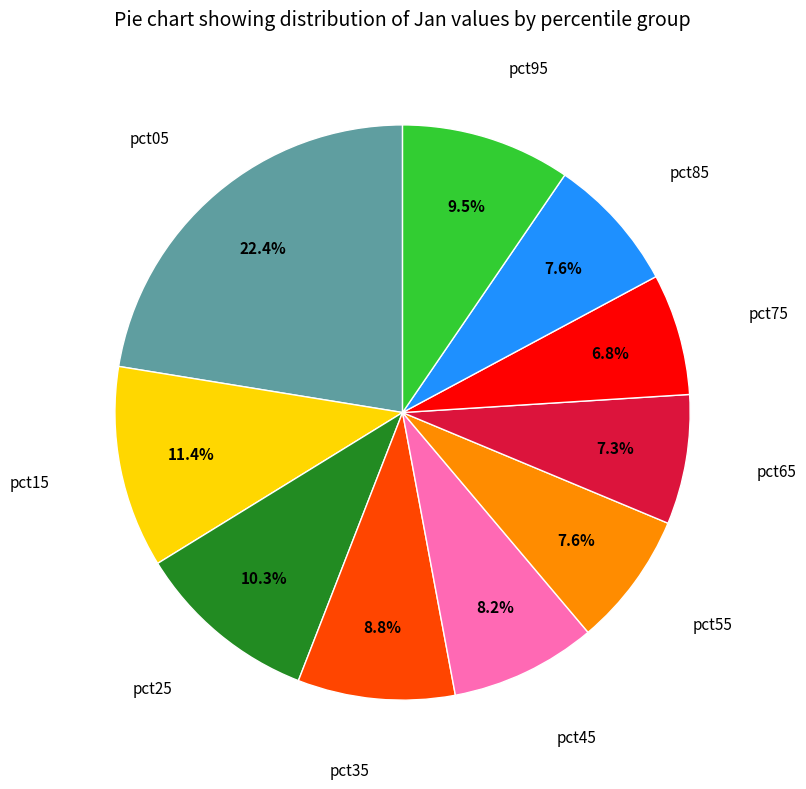

Is there a majority slice in this chart?

No